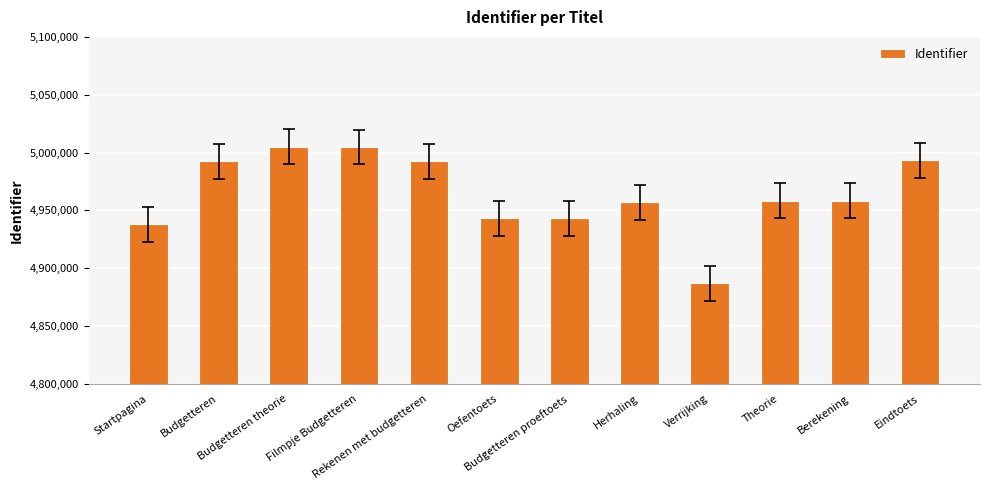

How many values are below 4958534?

6